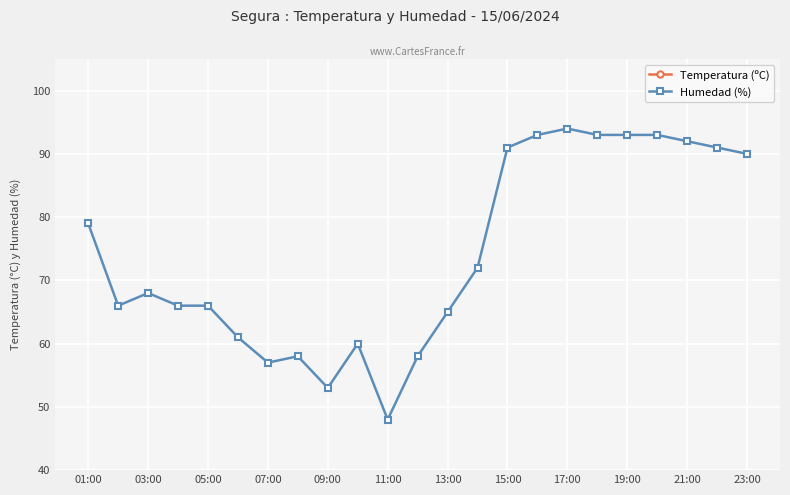

At which label does Humedad (%) reach its peak?

17:00